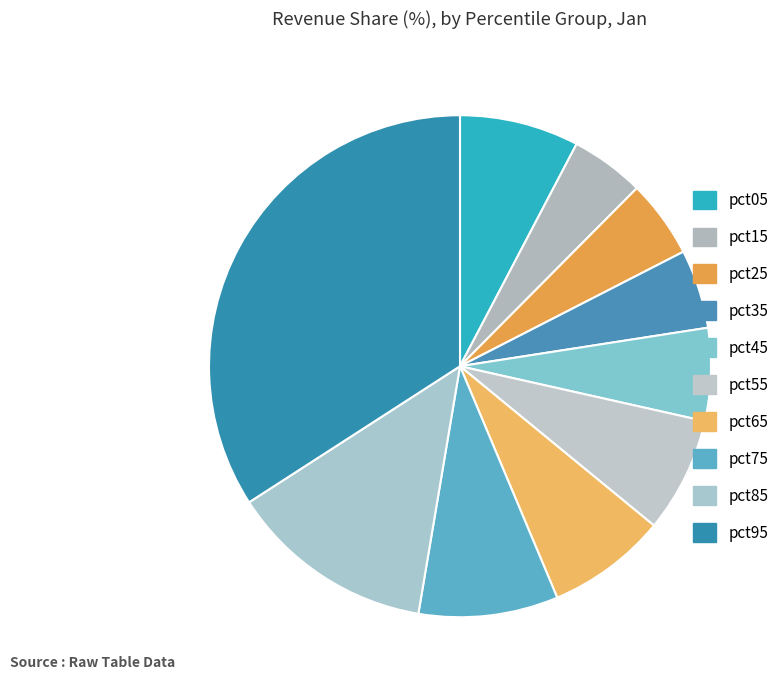

The pct65 slice represents 1% of the pie. True or false?

False